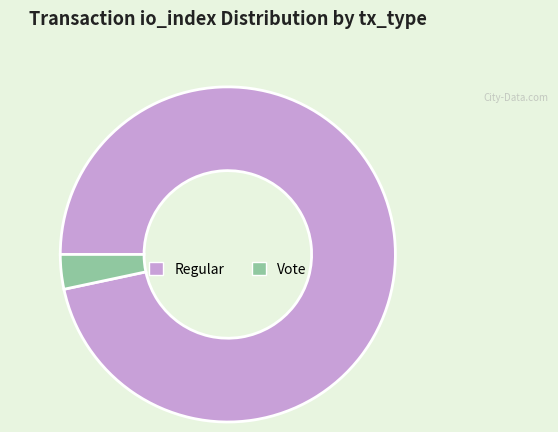

Is there a majority slice in this chart?

Yes